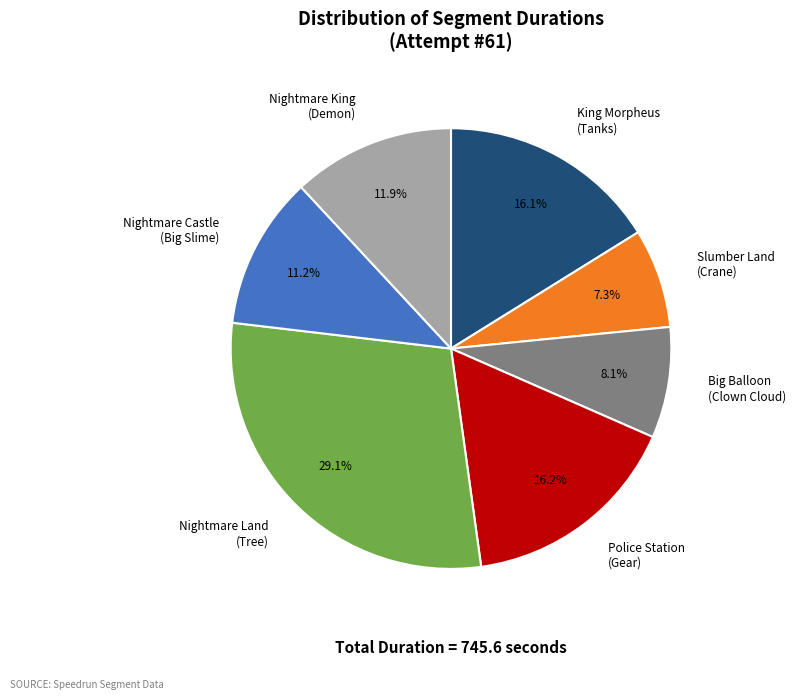

Is there any slice that represents more than half of the pie?

No